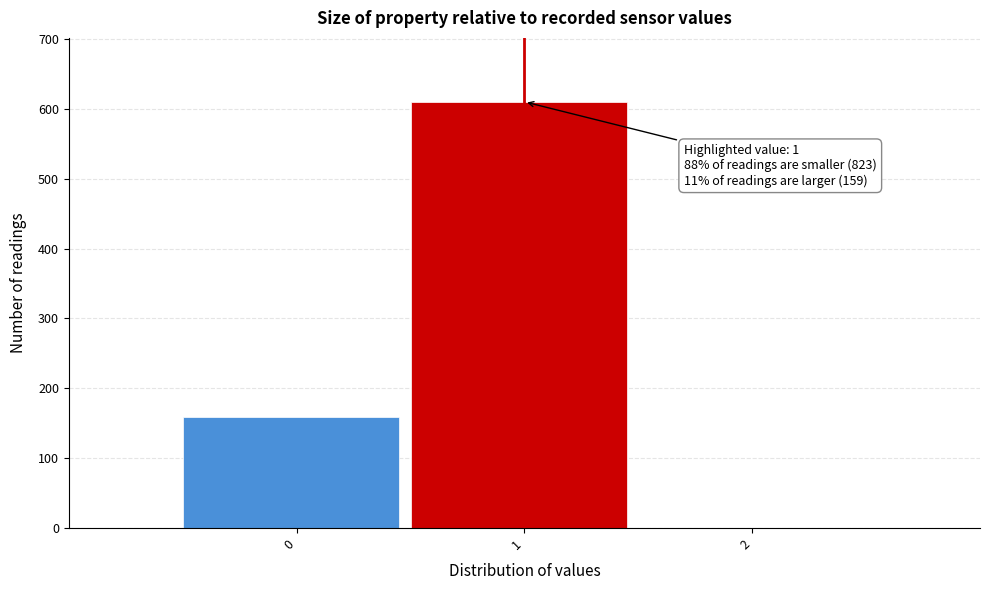

Reading right to left, extract all data points from this chart.

2=0	1=610	0=159